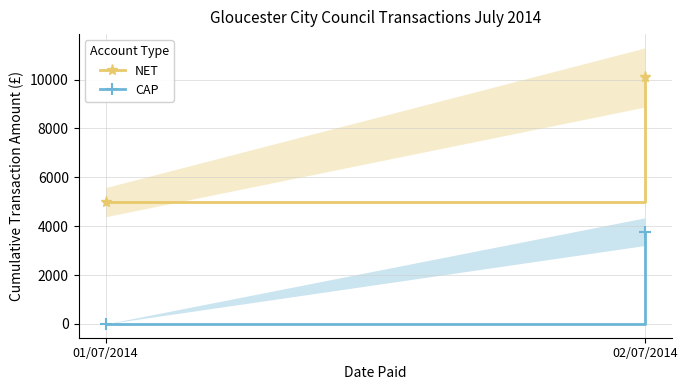

Reading left to right, what are all the values shown in this chart?

NET: 4984.1	10088.2
CAP: 0.0	3776.3